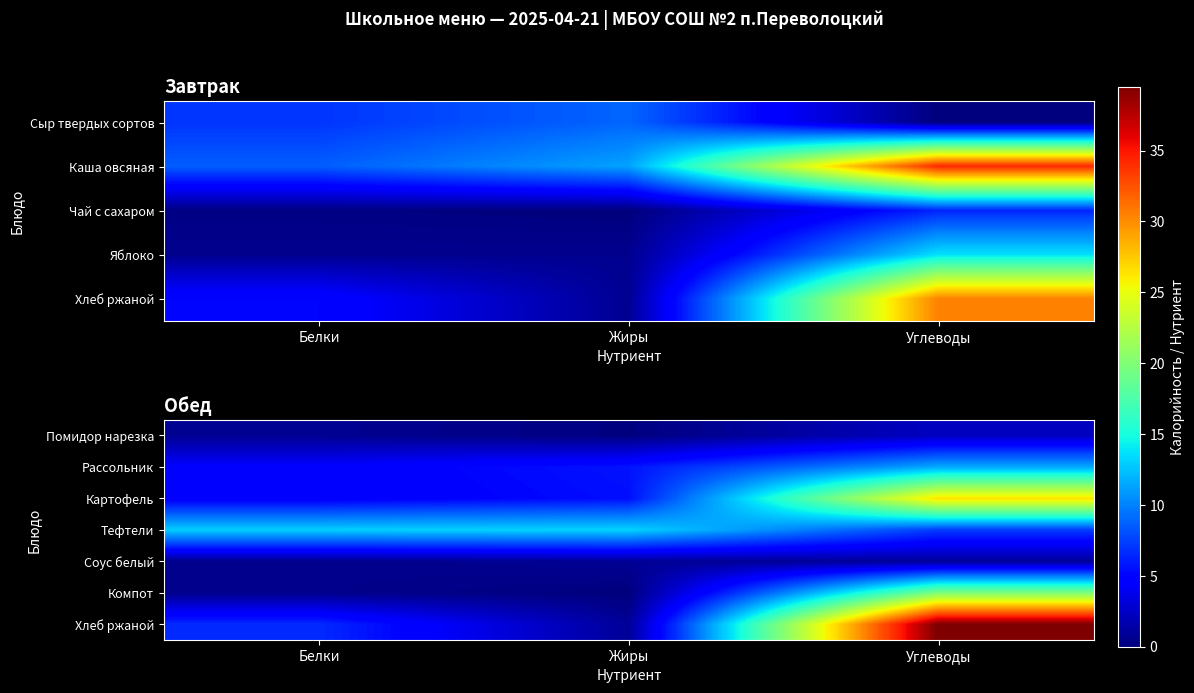

Rank the series at Жиры from lowest to highest value.

Компот, Помидор нарезка, Соус белый, Хлеб ржаной, Картофель, Рассольник, Тефтели